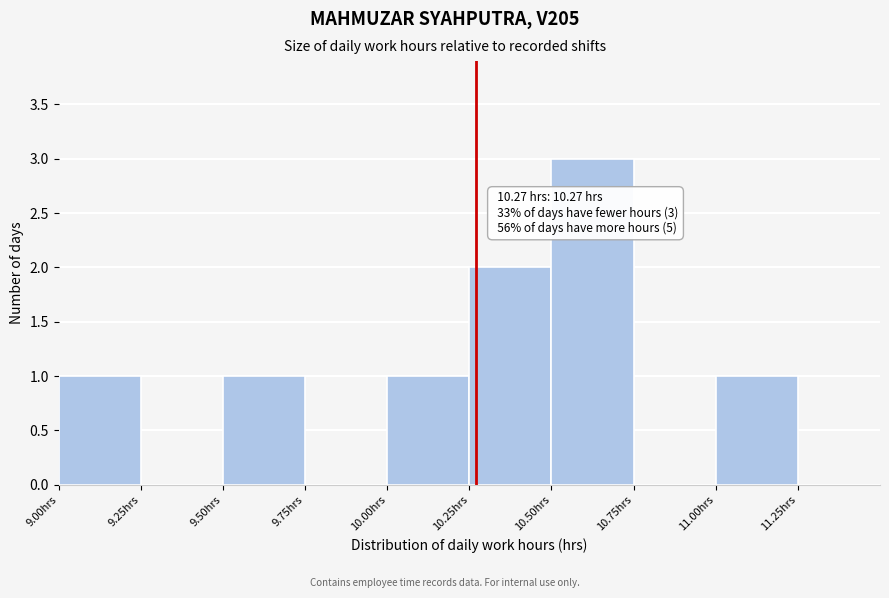

Which range on the x-axis has the tallest bar?

10.50 to 10.75